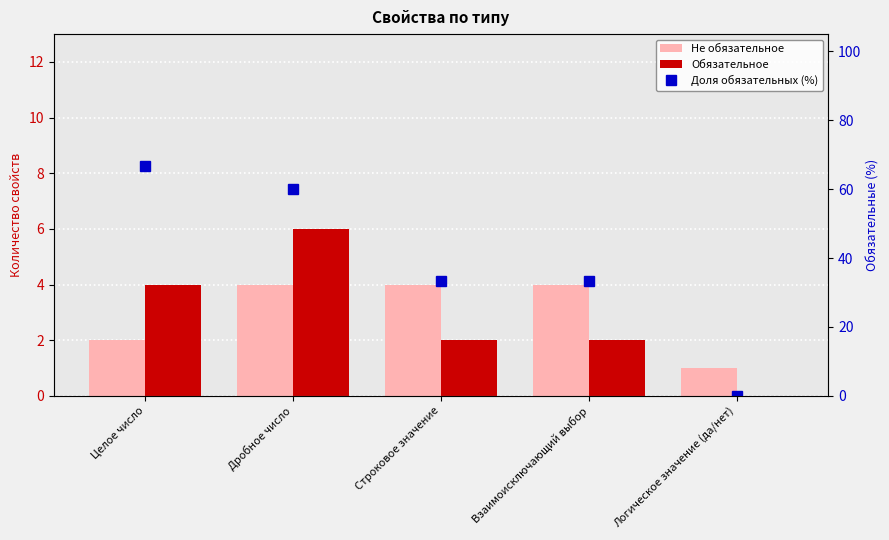

What is the spread (max minus min) of values at Строковое значение?

31.3